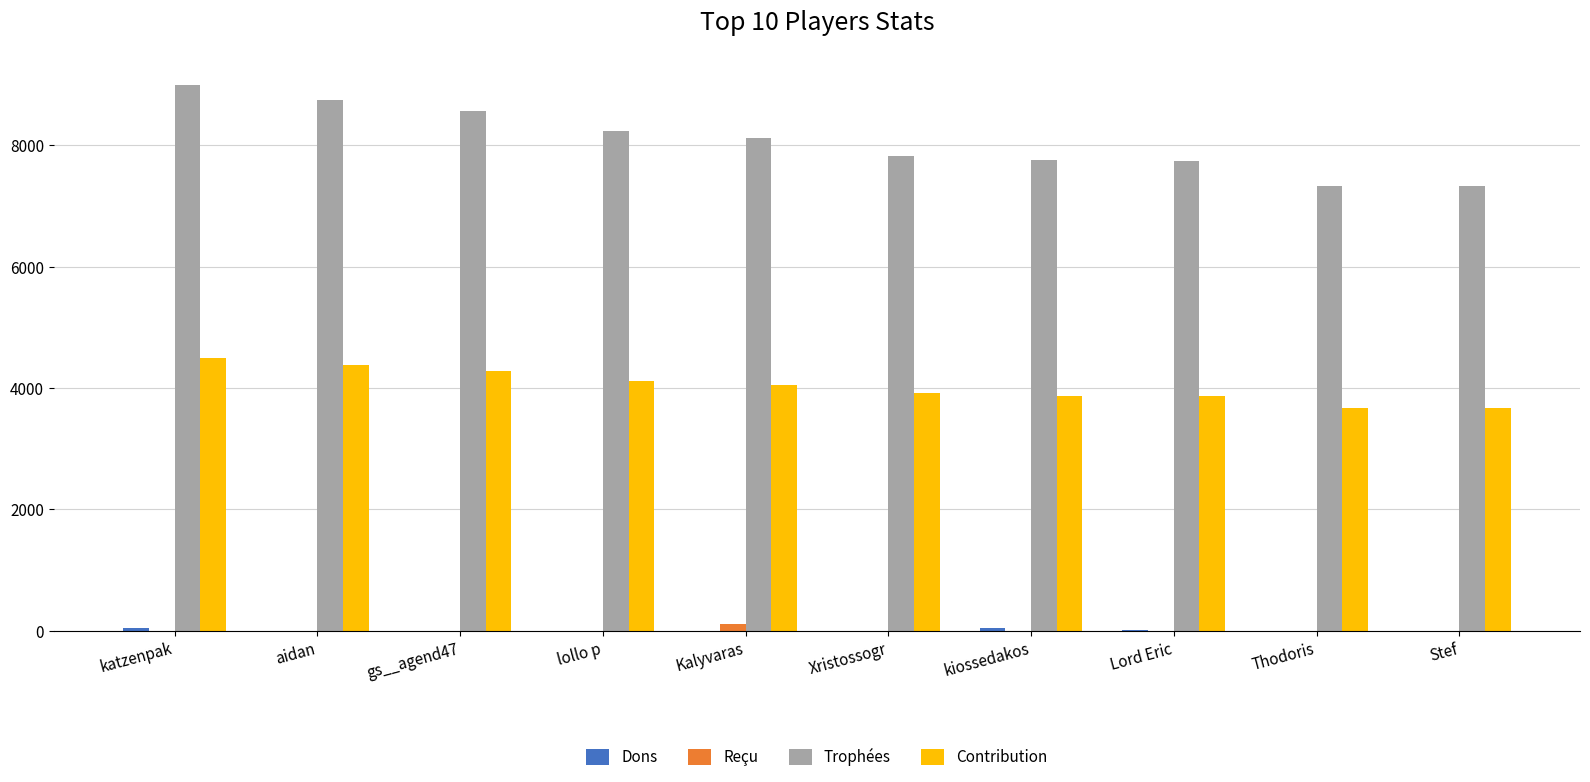

What is the sum of all Reçu values?

120